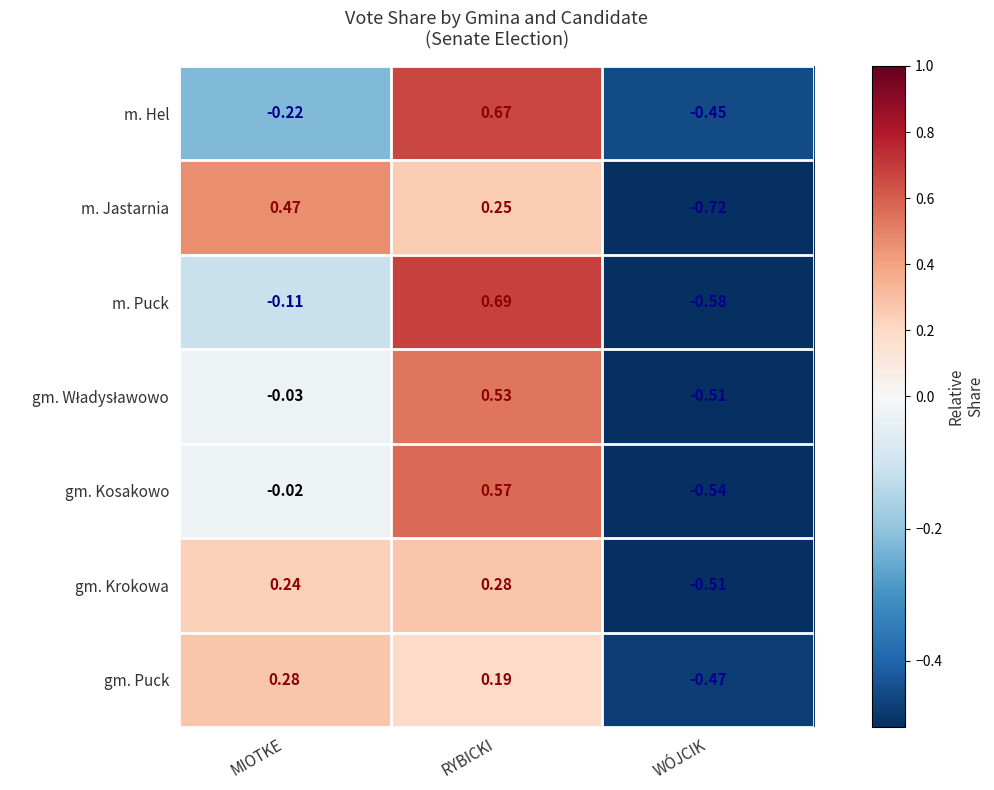

Where does the m. Jastarnia series first go above 0?

MIOTKE